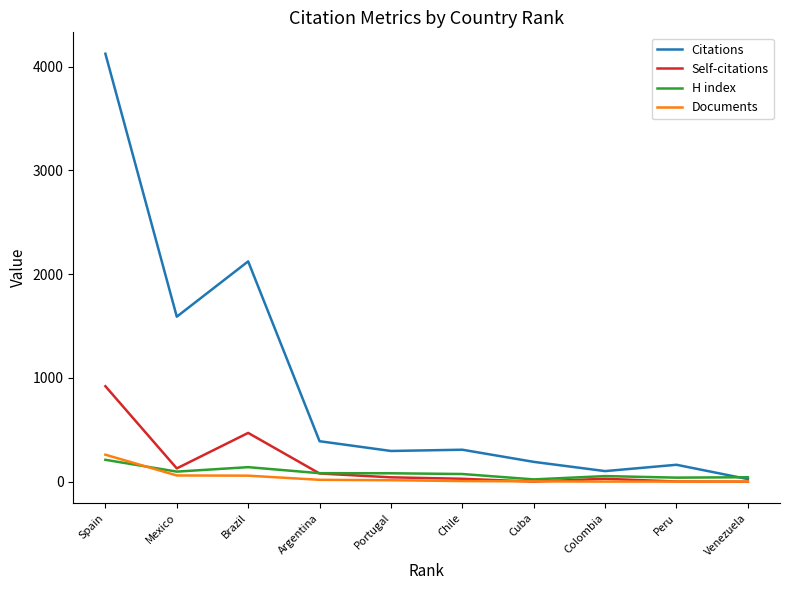

What is the maximum value for Documents?

260